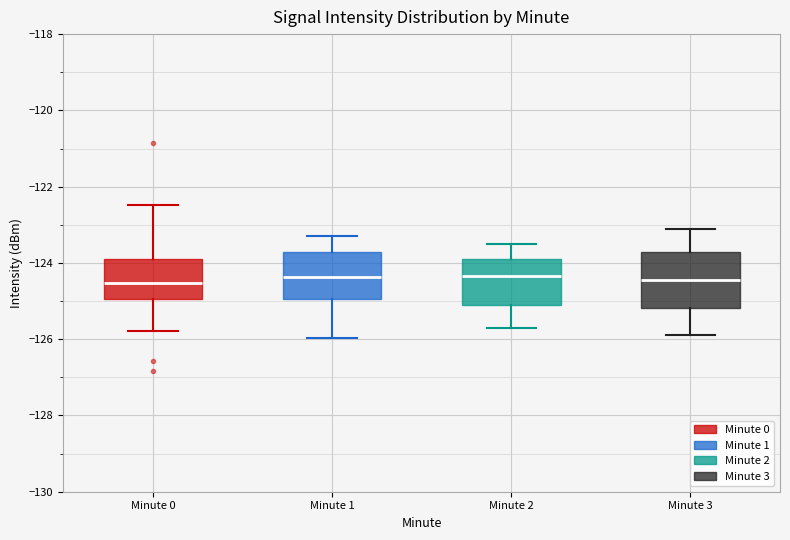

Reading left to right, transcribe this box plot: for each box, give where its median line is, the range the box spans, and where its two whiskers end, as read against the y-axis. The values are not printed on the chart, so give them approximately, as read against the axis.

Minute 0: median -124.6, box -125.0 to -124.0, whiskers -125.8 to -122.4
Minute 1: median -124.4, box -125.0 to -123.8, whiskers -126.0 to -123.2
Minute 2: median -124.4, box -125.0 to -123.8, whiskers -125.6 to -123.4
Minute 3: median -124.4, box -125.2 to -123.8, whiskers -125.8 to -123.0